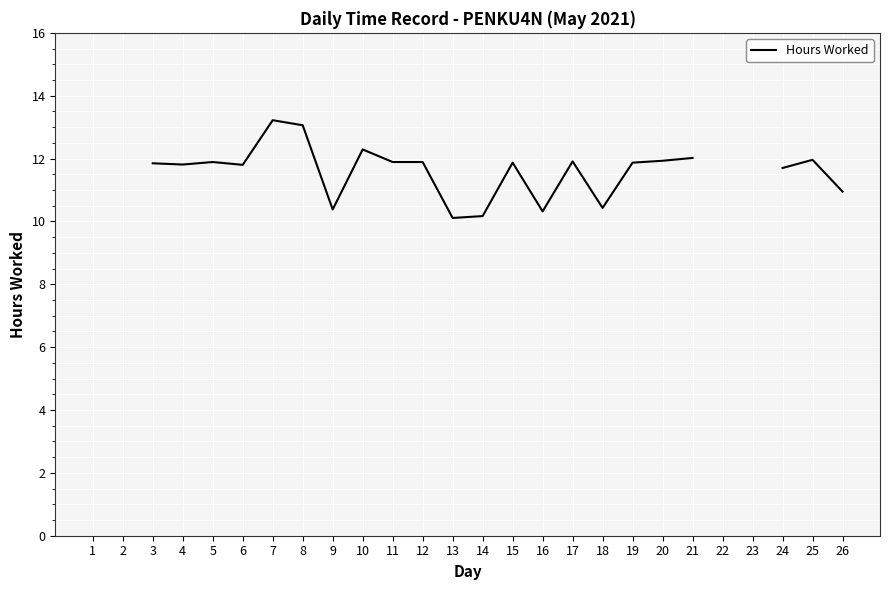

What is the approximate value at 18?

10.4